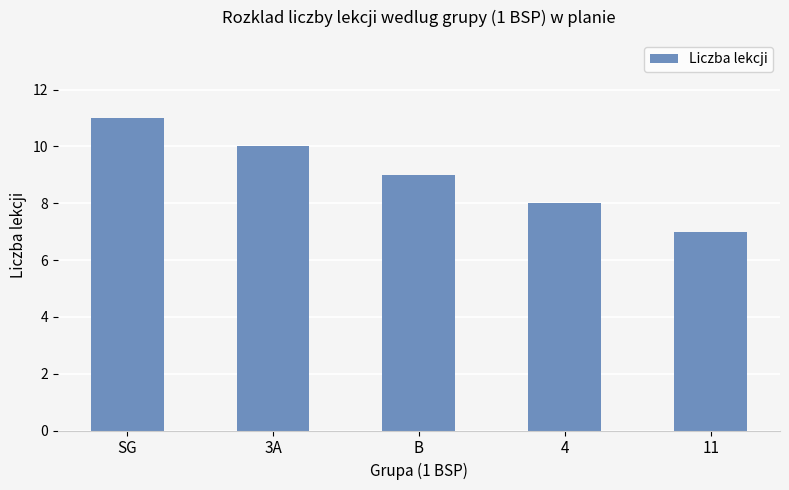

Rank the categories by value from lowest to highest.

11, 4, B, 3A, SG